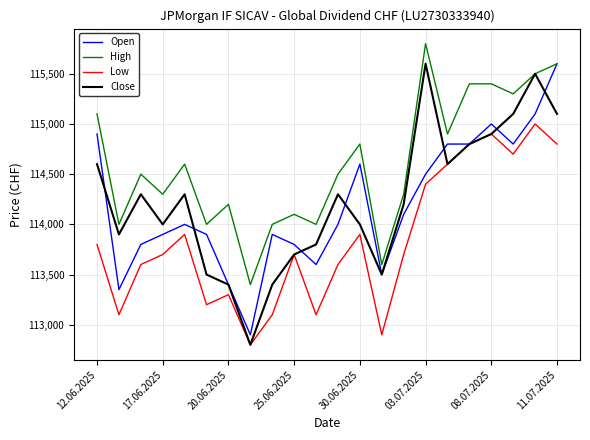

True or false: Low and High intersect in this chart.

False